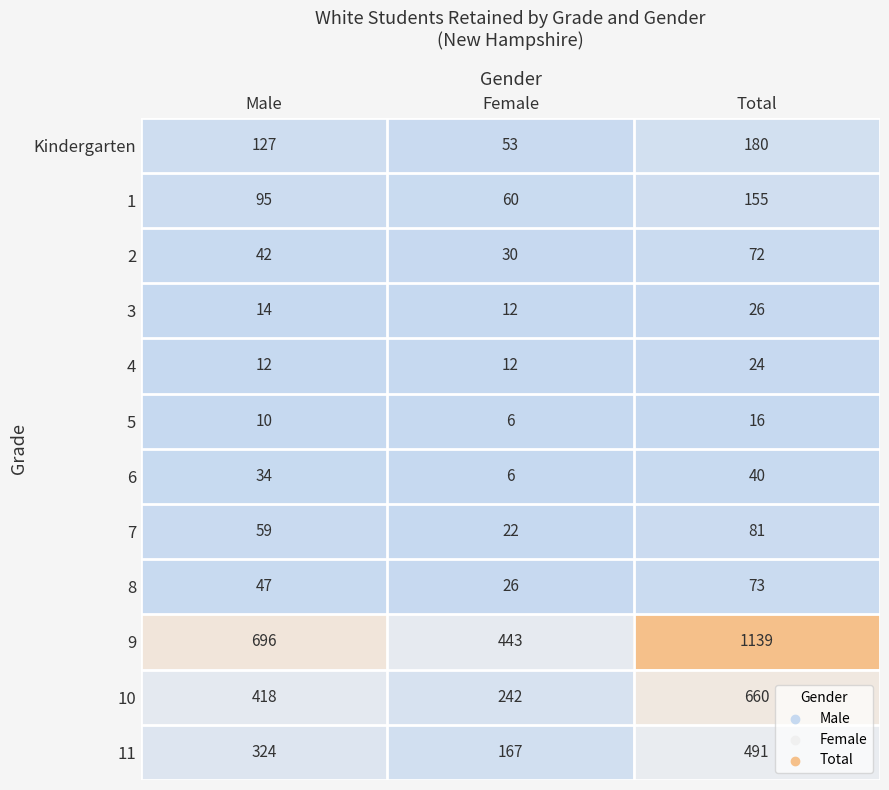

What is the maximum value shown in the chart?

1139